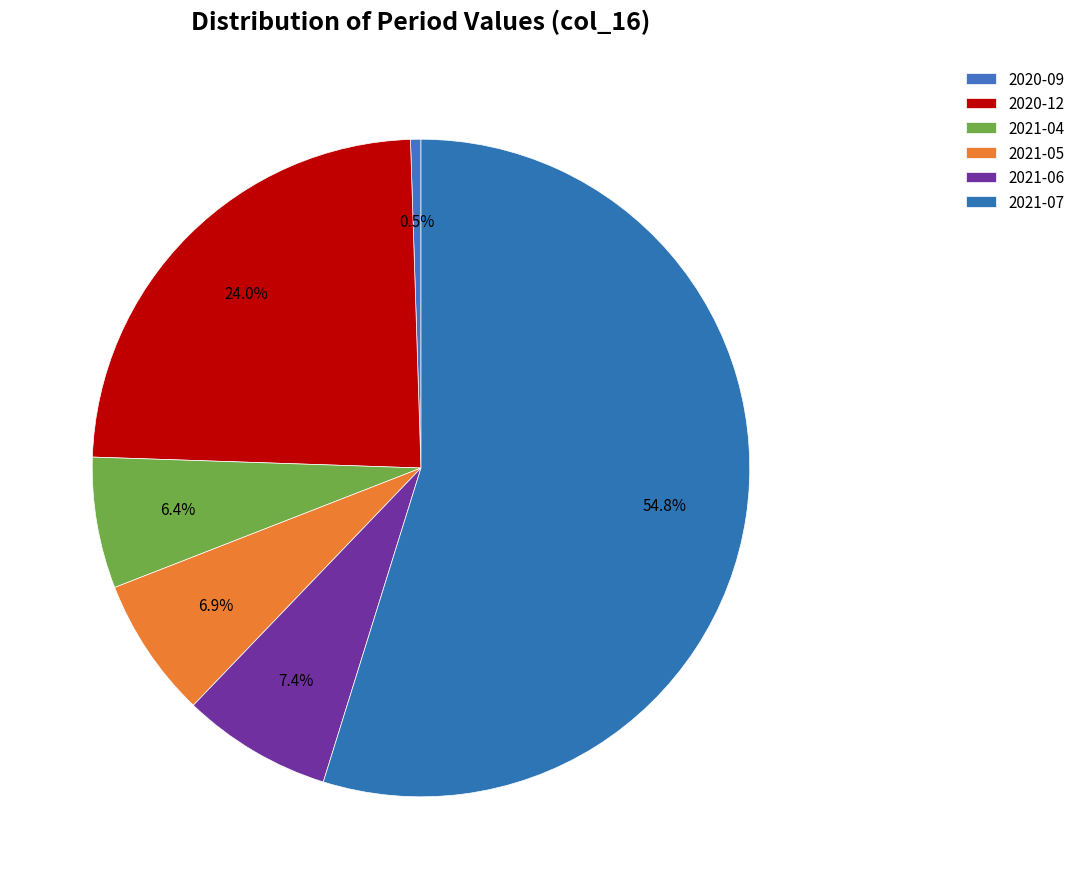

Which category has the smallest portion of the pie?

2020-09